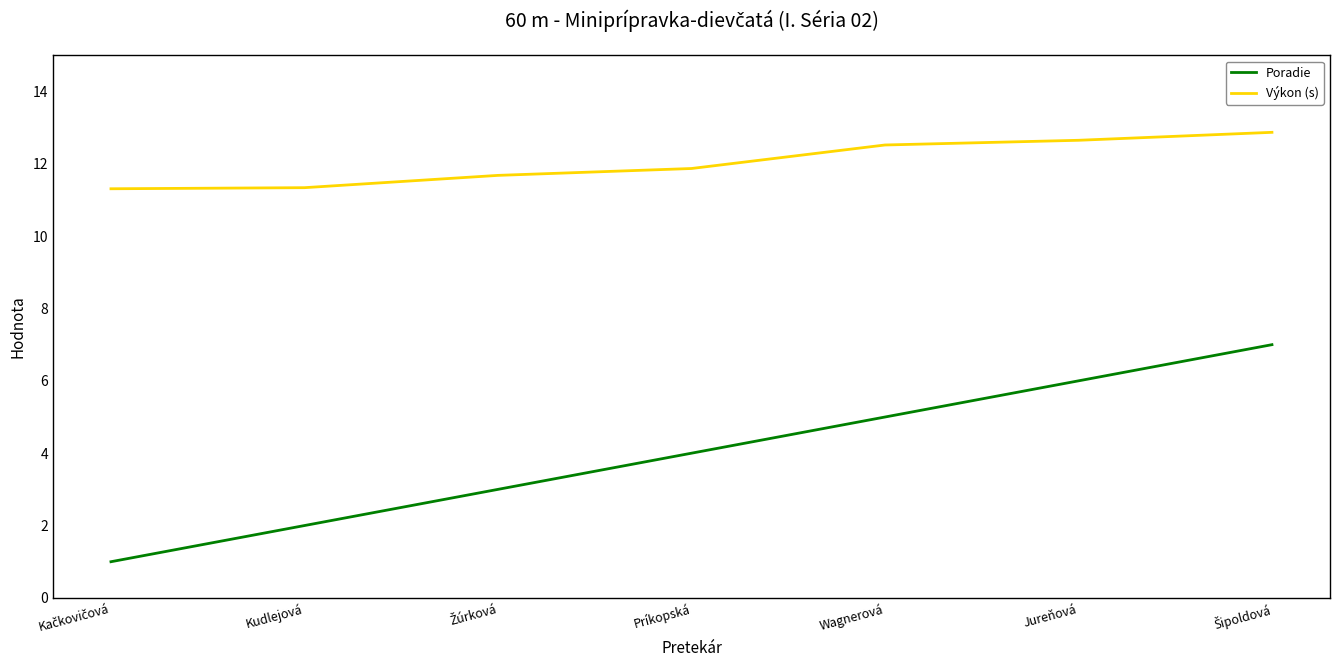

Reading left to right, list all the values displayed in this chart.

Poradie: 1.0	2.0	3.0	4.0	5.0	6.0	7.0
Výkon (s): 11.3	11.3	11.7	11.9	12.5	12.7	12.9